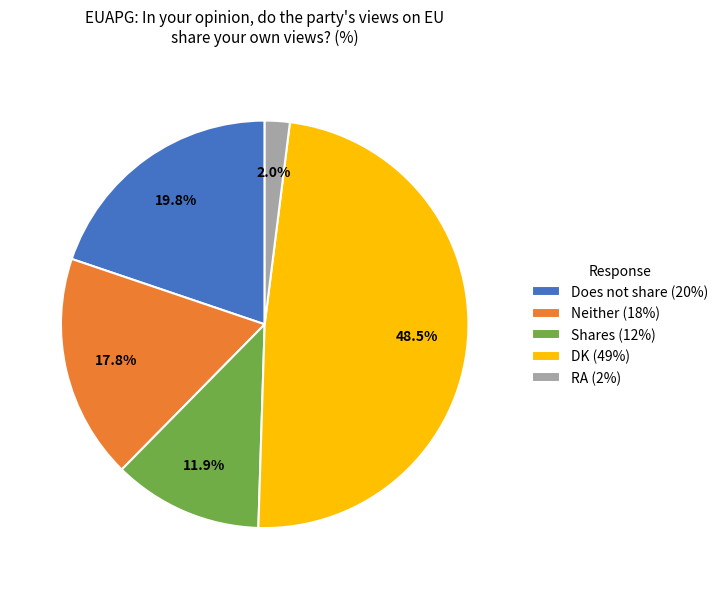

To the nearest percent, what percentage of the pie is RA?

2%